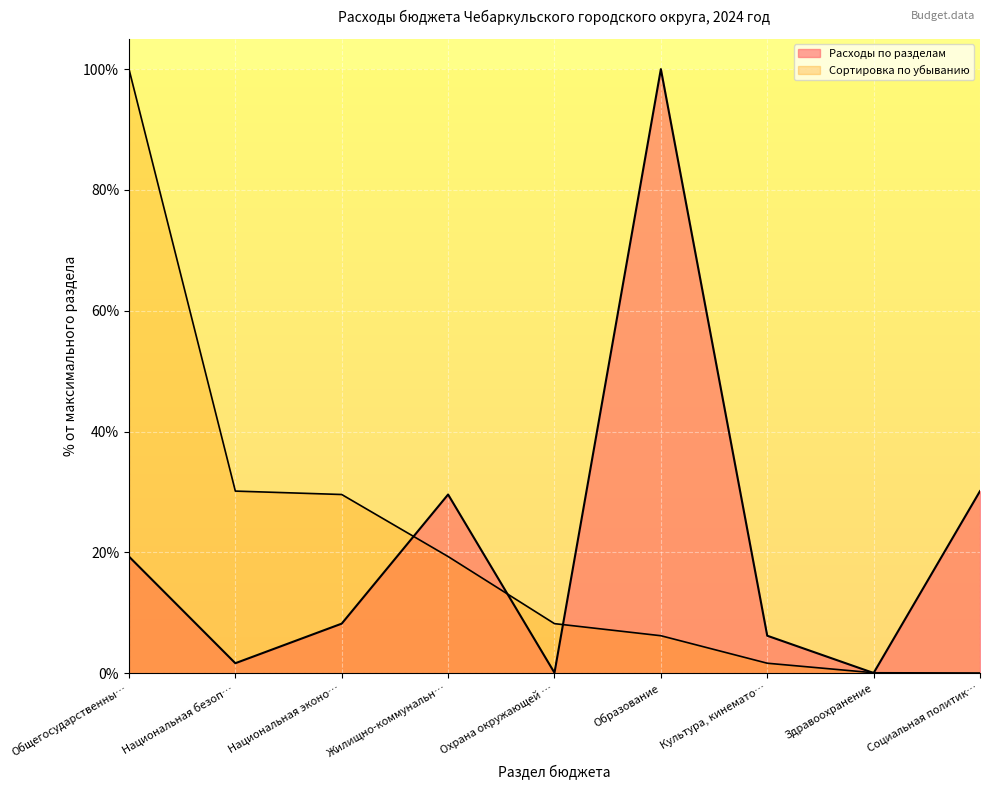

Reading left to right, list all the values displayed in this chart.

19.3	1.7	8.2	29.6	0.1	100.0	6.2	0.0	30.2